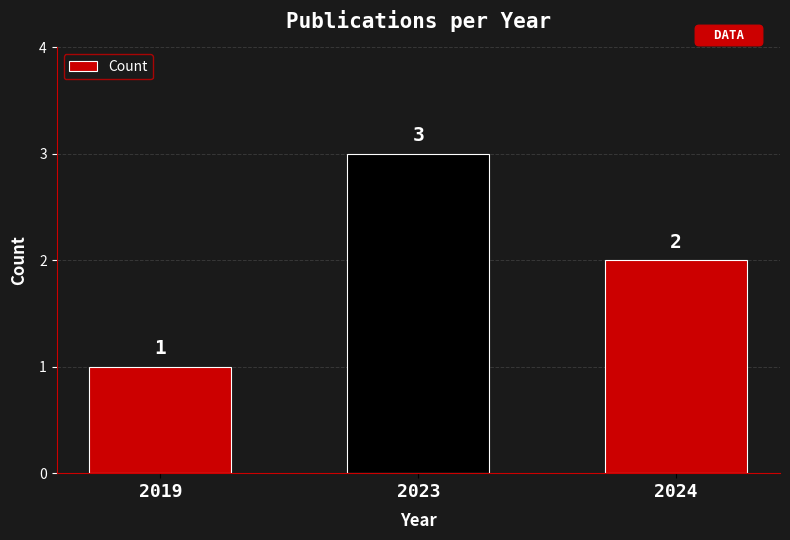

Approximately how many times larger is the value at 2024 compared to 2019?

2.0